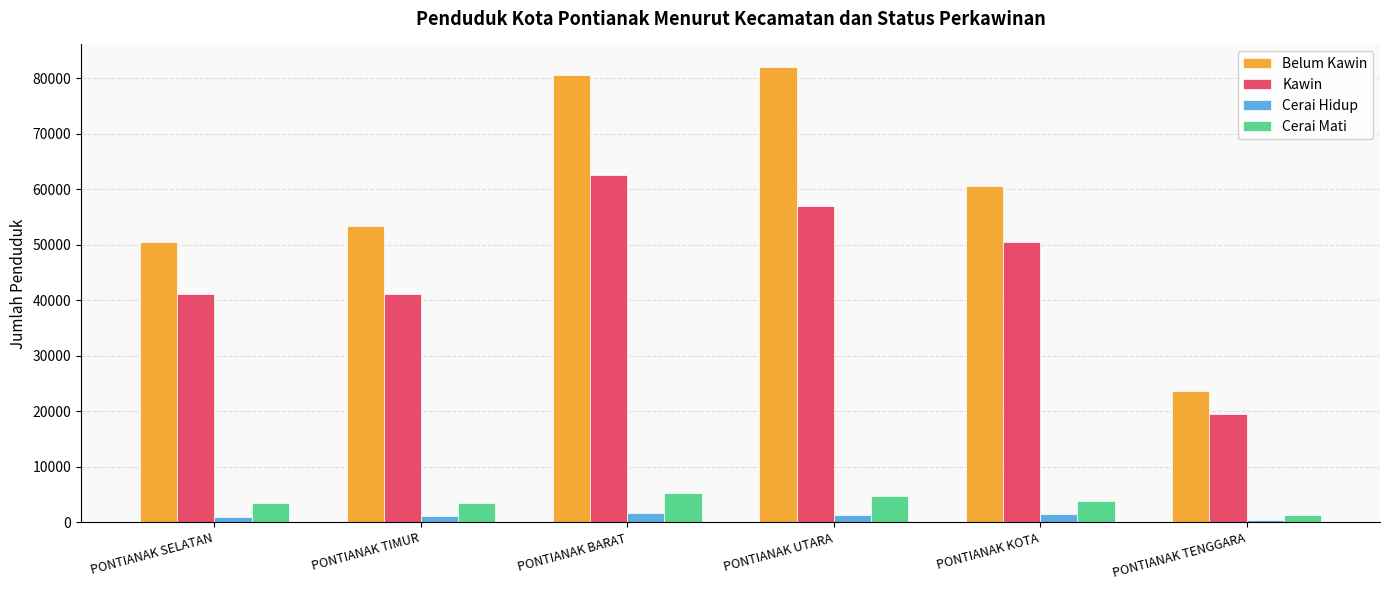

What is the smallest value displayed?

489